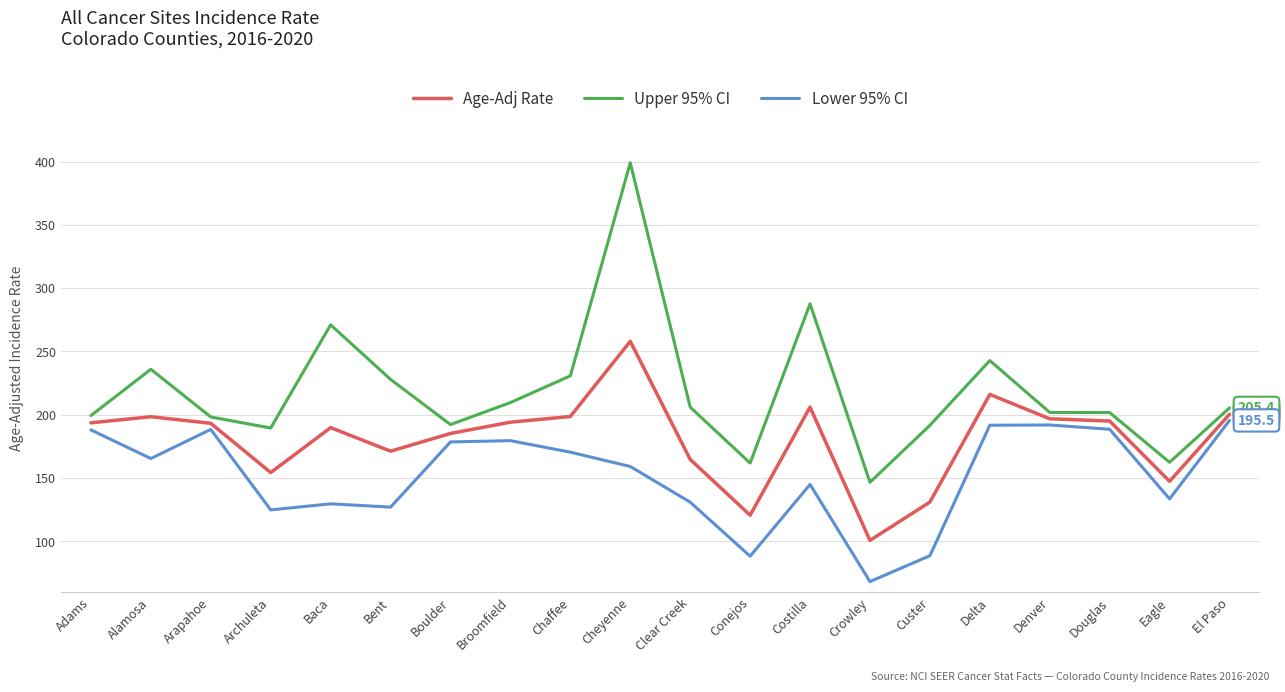

What is the sum of all Upper 95% CI values?

4361.0